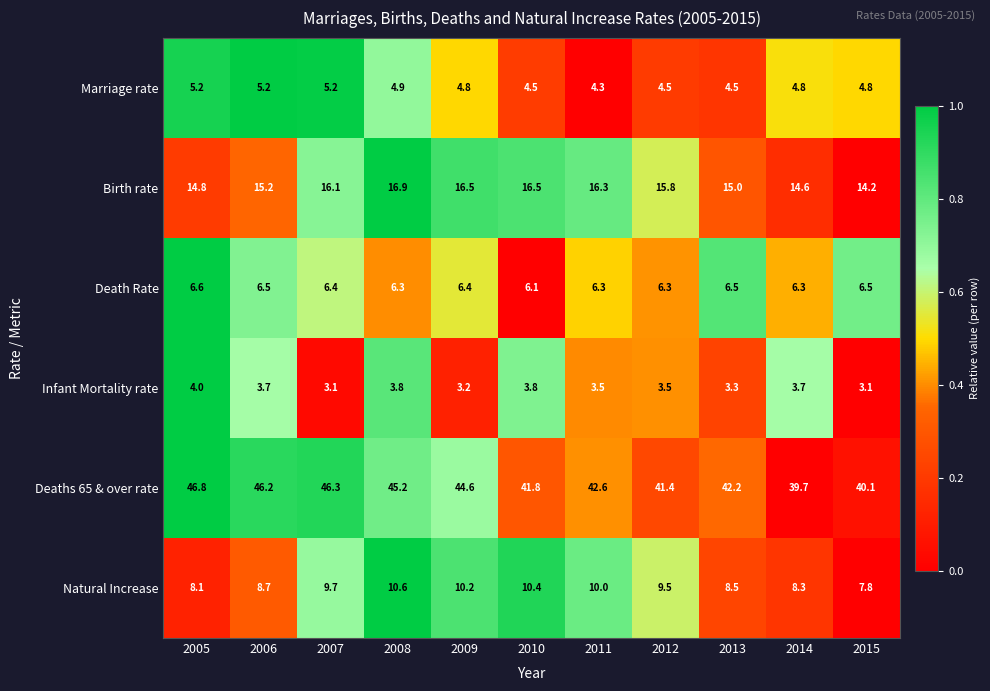

What is the total value across all series at 2007?

86.8